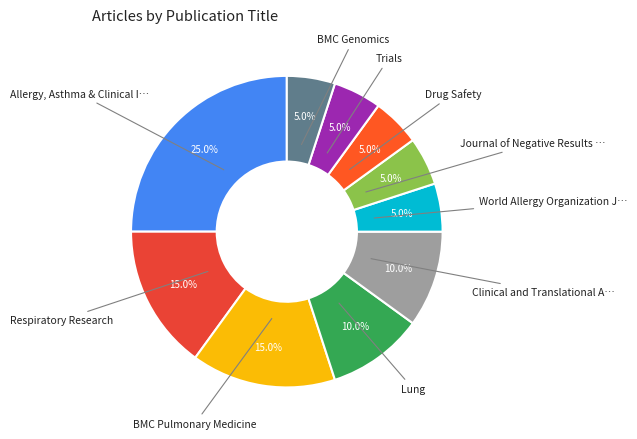

How many segments does this pie chart have?

10